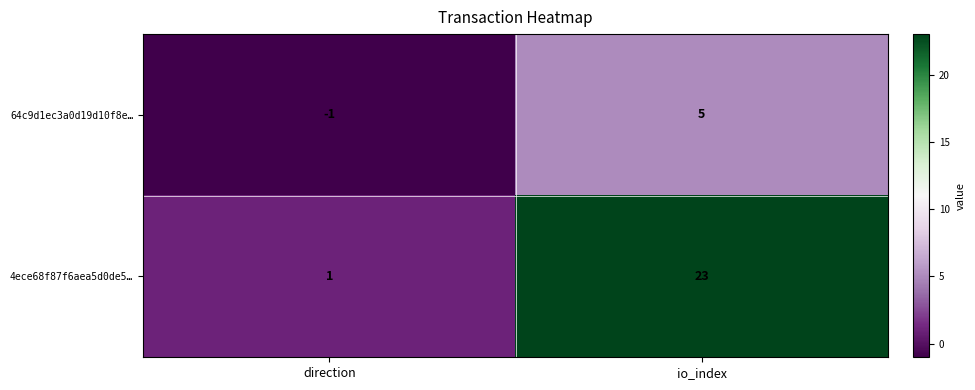

Rank the series by their average value, from lowest to highest.

64c9d1ec3a0d19d10f8e…, 4ece68f87f6aea5d0de5…